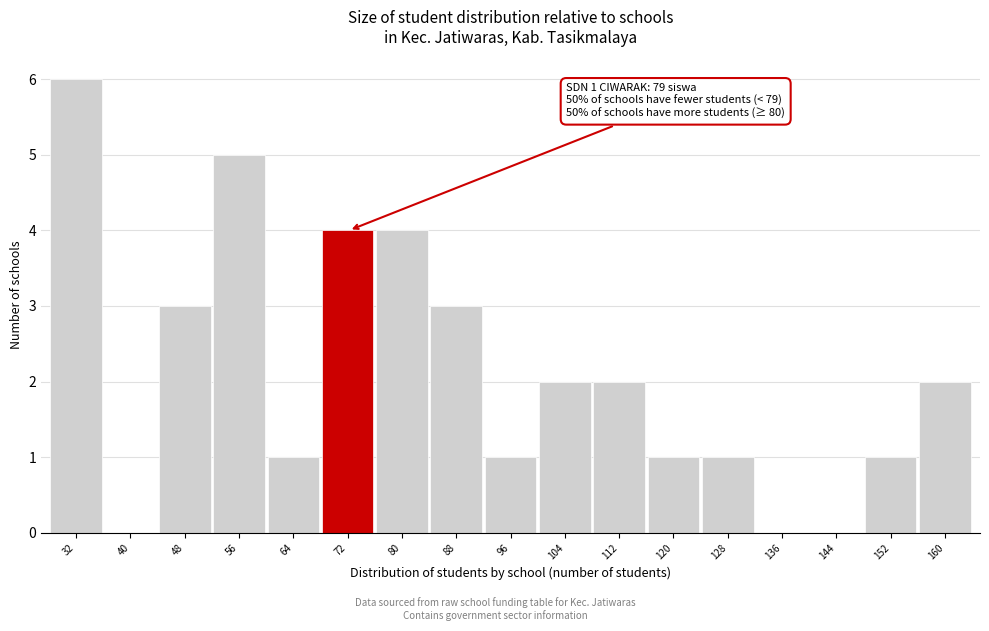

Reading left to right, transcribe all the data shown in this chart.

32=6	40=0	48=3	56=5	64=1	72=4	80=4	88=3	96=1	104=2	112=2	120=1	128=1	136=0	144=0	152=1	160=2